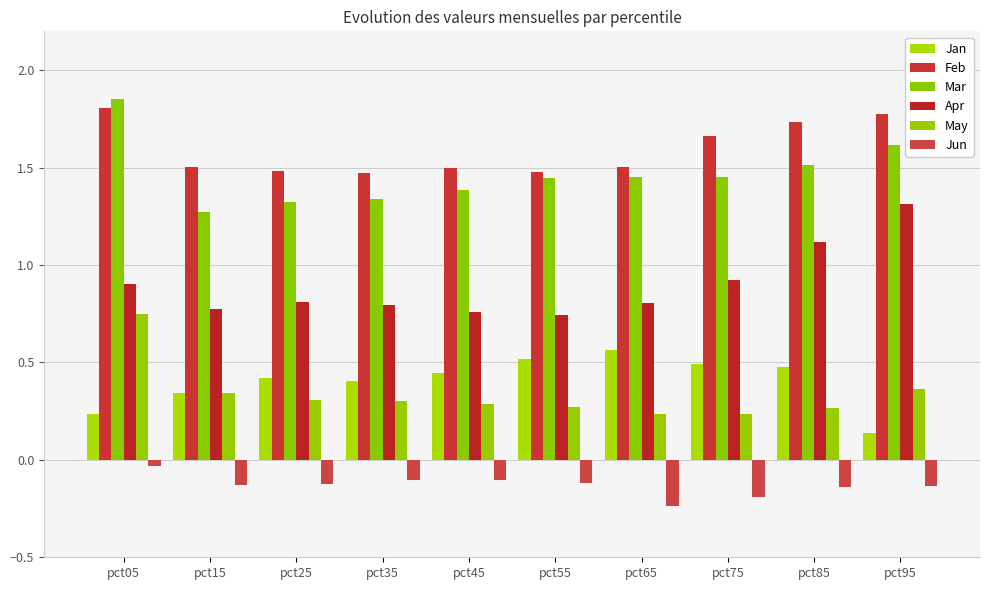

What is the value of the Jun bar at the 3rd from the left?

-0.1